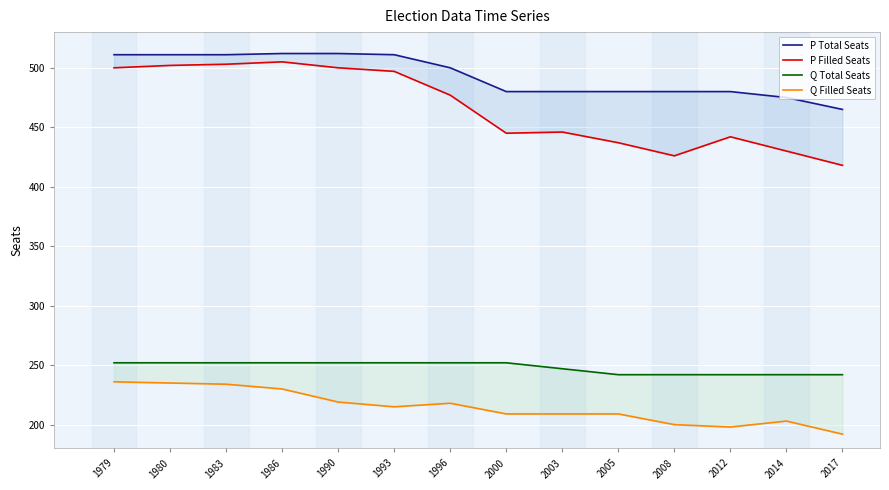

True or false: Q Filled Seats has more than 2 points higher than both neighbors.

False